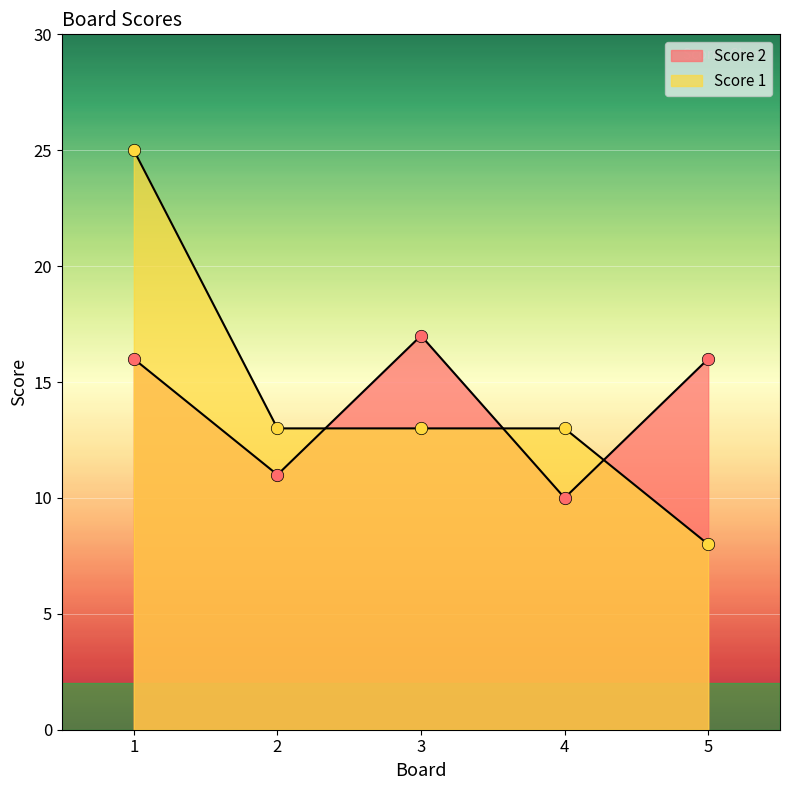

Which series reaches the maximum Y coordinate?

Score 1